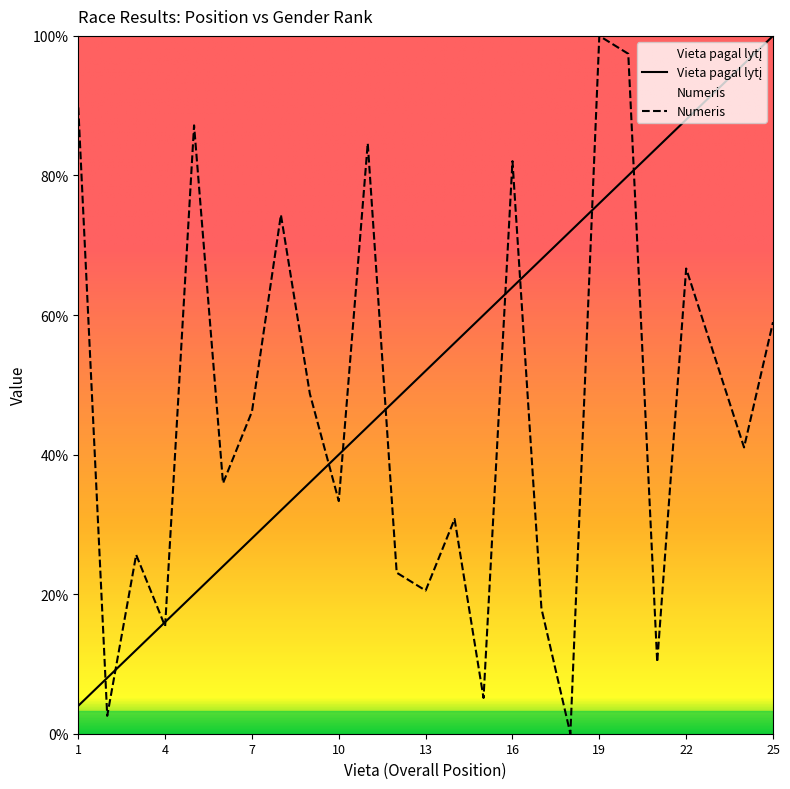

Is the value of Vieta pagal lytį at 12 greater than the value of Numeris (scaled) at 10?

Yes